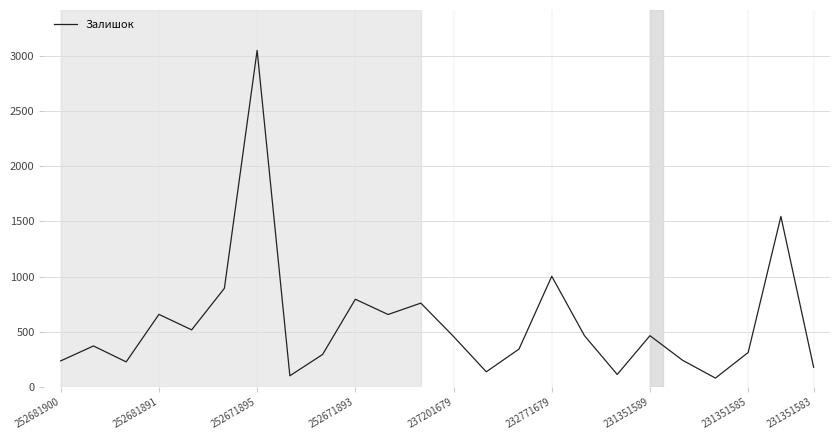

Does the chart display data point markers on the line(s)?

No